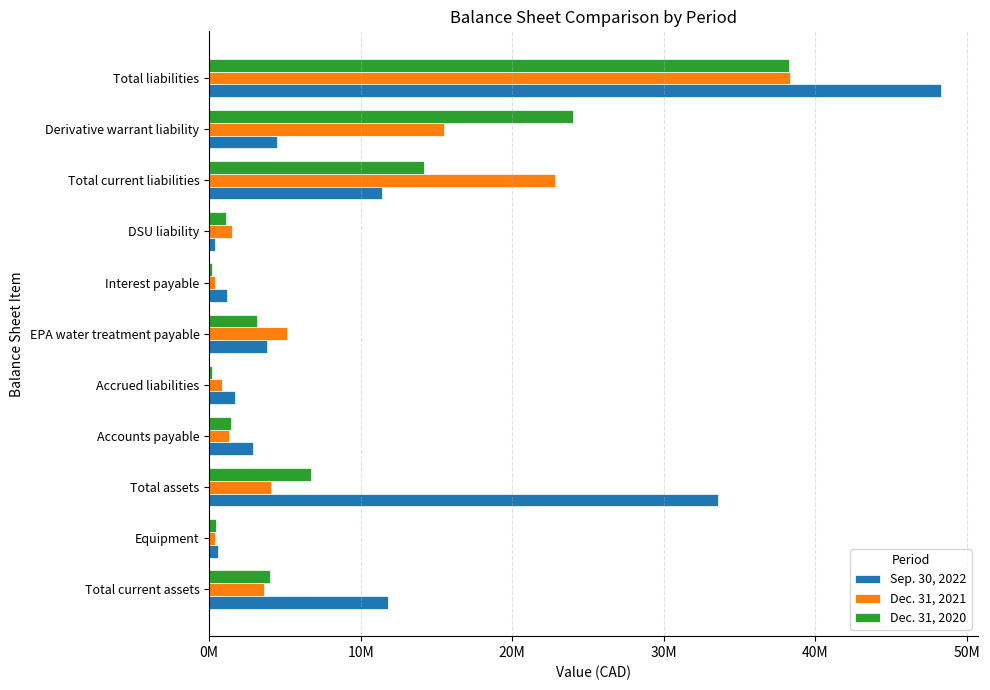

What are all the series names shown in the legend?

Sep. 30, 2022, Dec. 31, 2021, Dec. 31, 2020